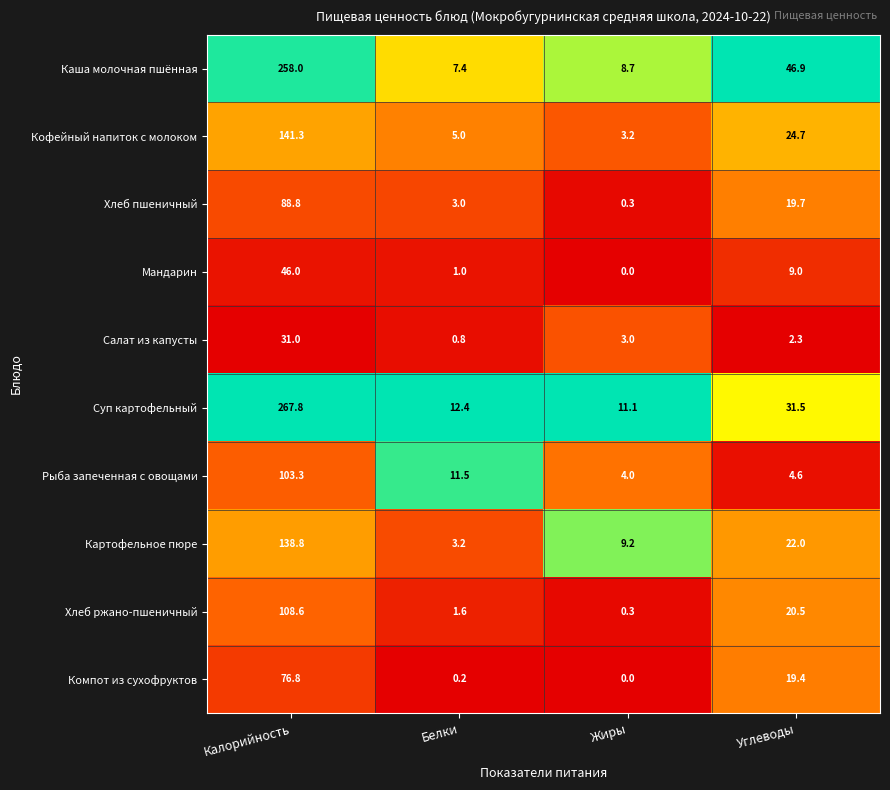

List the labels in order of Суп картофельный value, smallest first.

Жиры, Белки, Углеводы, Калорийность